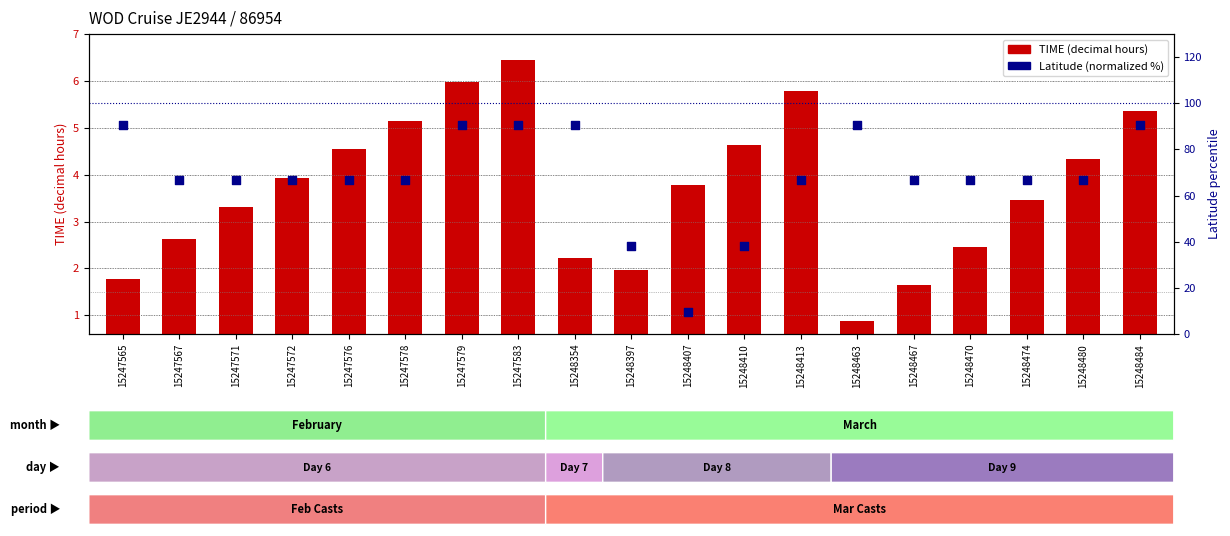

What is the total value across all series at 15247579?

96.6